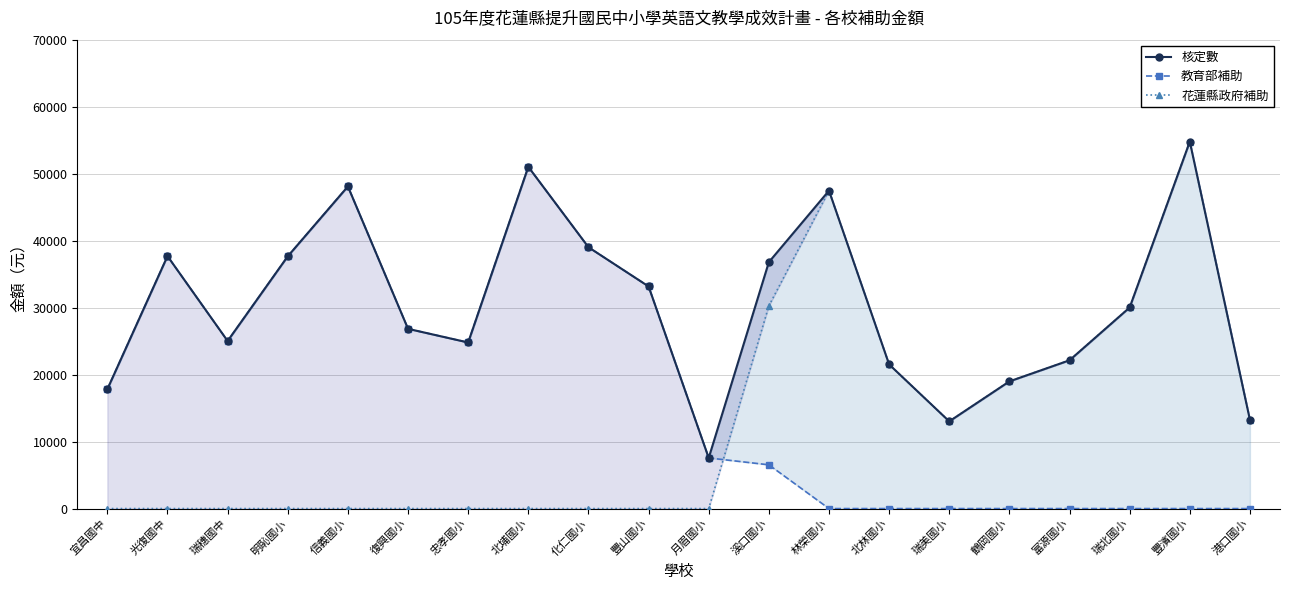

Which series has the largest range (max minus min)?

花蓮縣政府補助